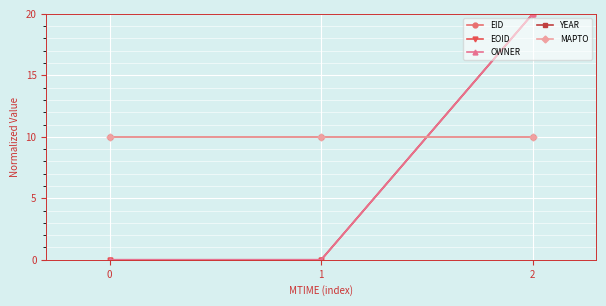

Does the chart display data point markers on the line(s)?

Yes